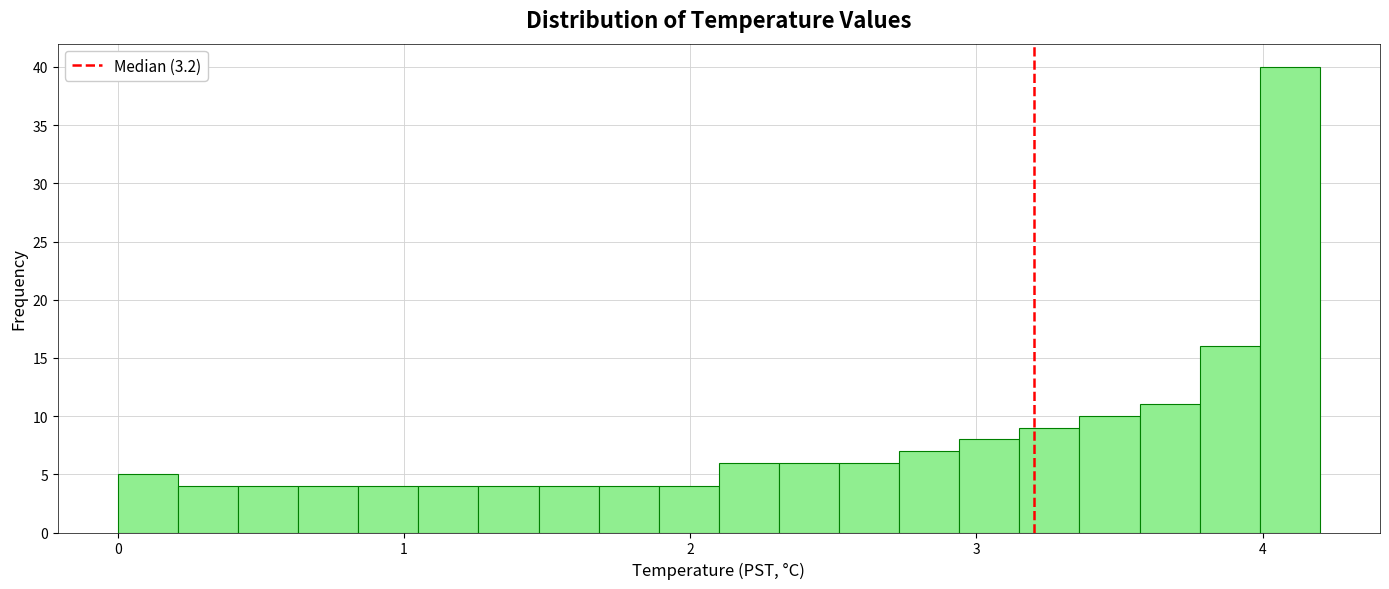

Around what value on the x-axis is the tallest bar? Give the approximate position of its centre, as read against the axis.

4.1